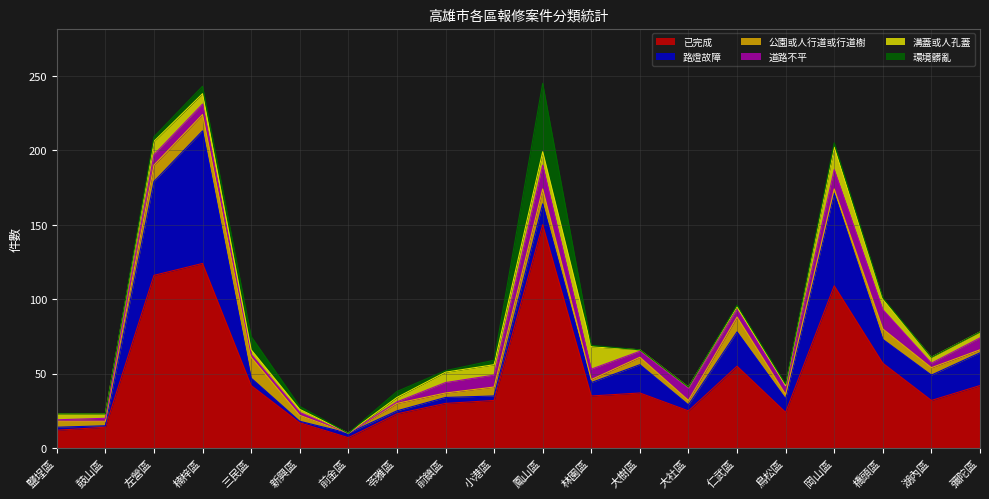

What is the label of the 6th point from the right?

仁武區